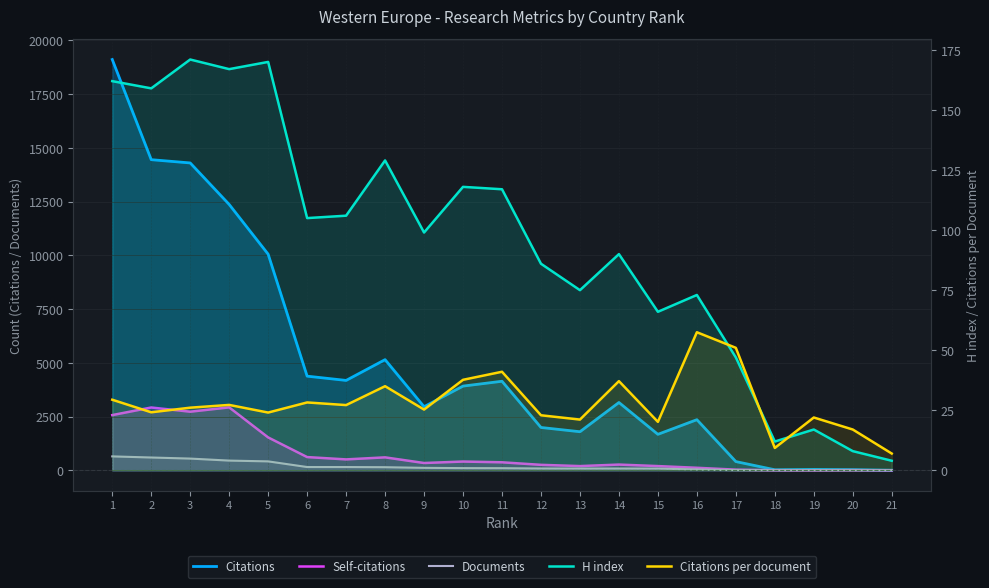

How many interior local peaks does the Citations per document series have?

7